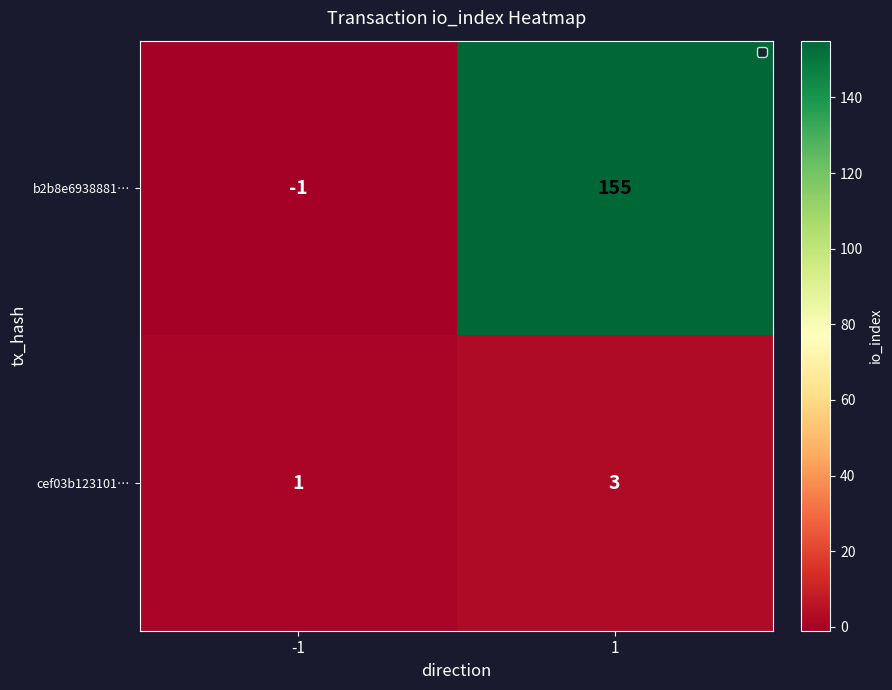

At how many categories does at least one series exceed 109?

1